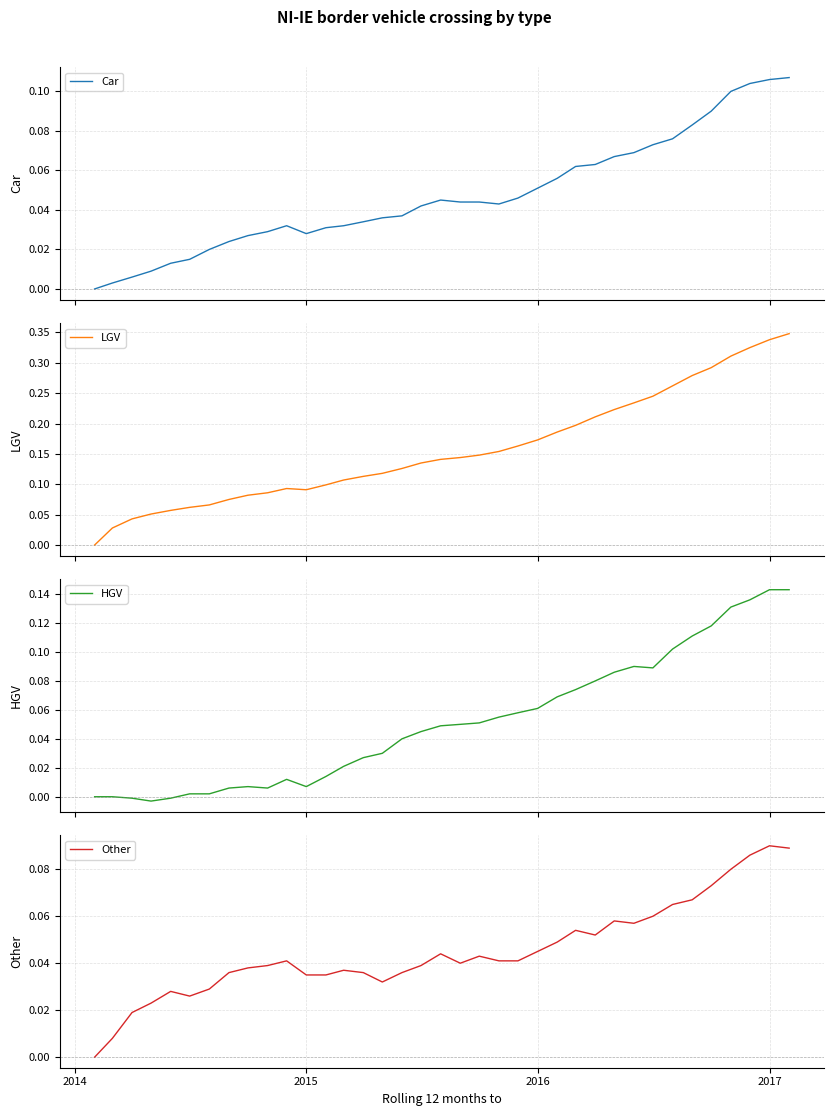

In Car, how many points are lower than both neighbors (excluding endpoints)?

2